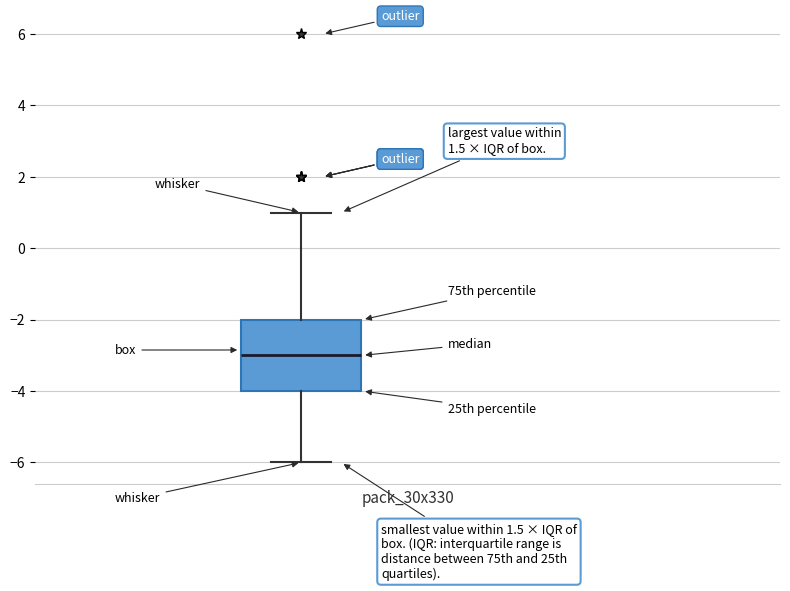

Where does the lower whisker of the box end on the y-axis? The values are not printed on the chart, so give them approximately, as read against the axis.

-6